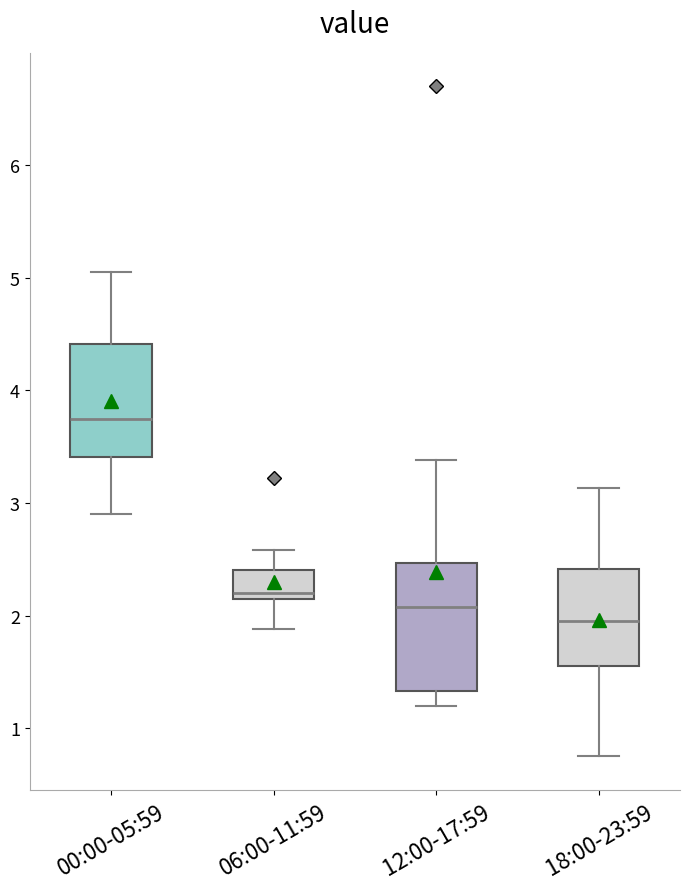

Which box has the lowest median line?

18:00-23:59